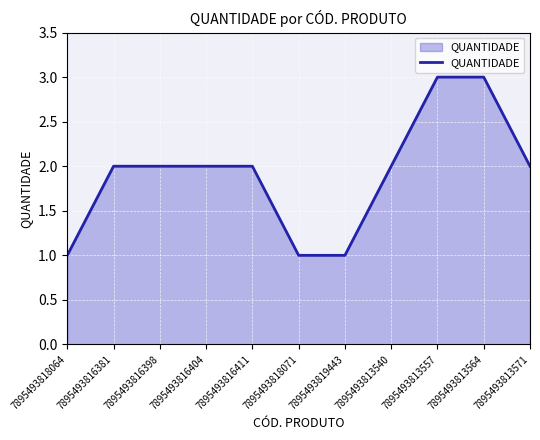

How many lines are shown in the chart?

1